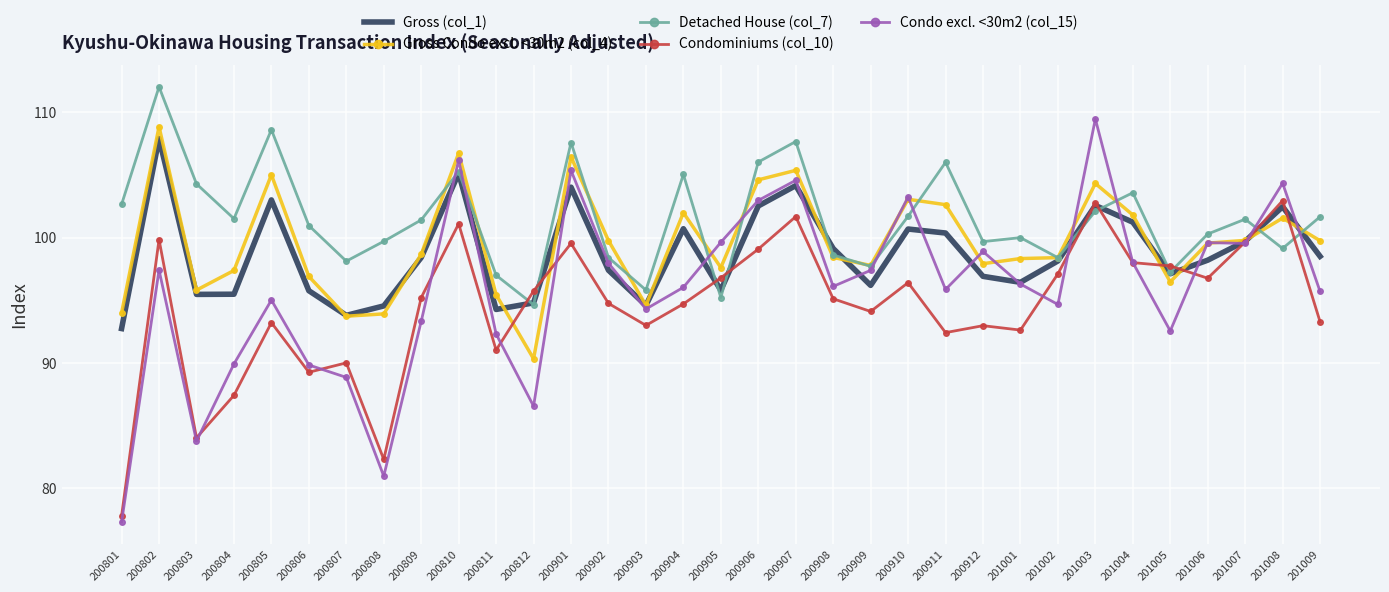

Which series has the largest range (max minus min)?

Condo excl. <30m2 (col_15)